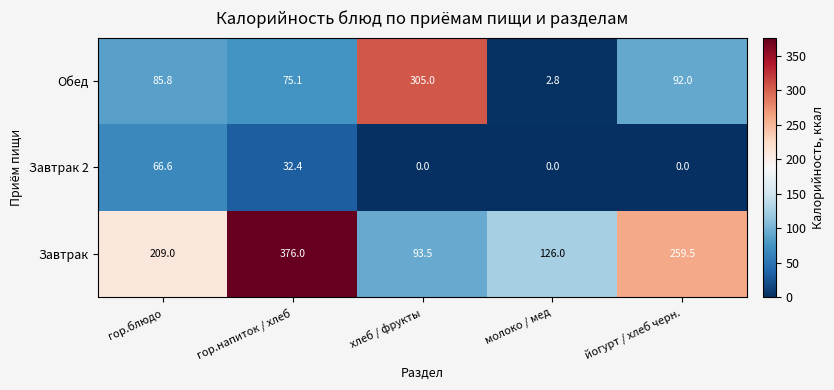

True or false: Обед has a value of 44.3 at гор.блюдо.

False